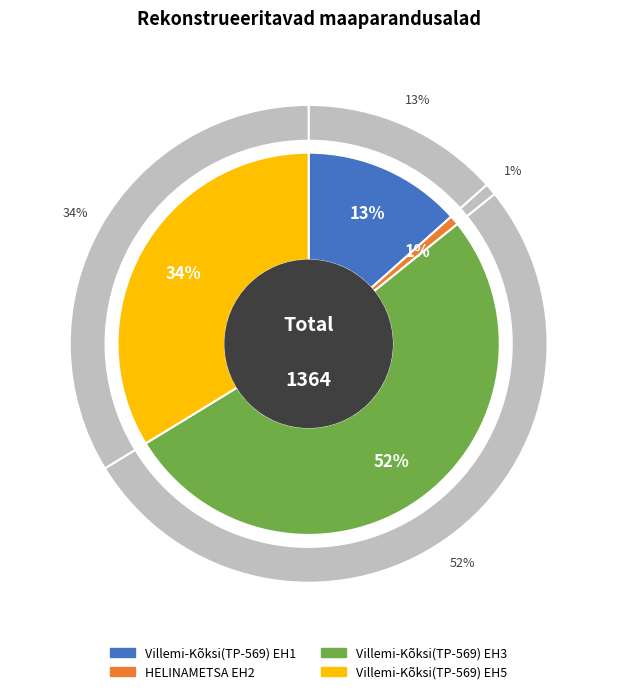

Count the number of slices in the pie.

4